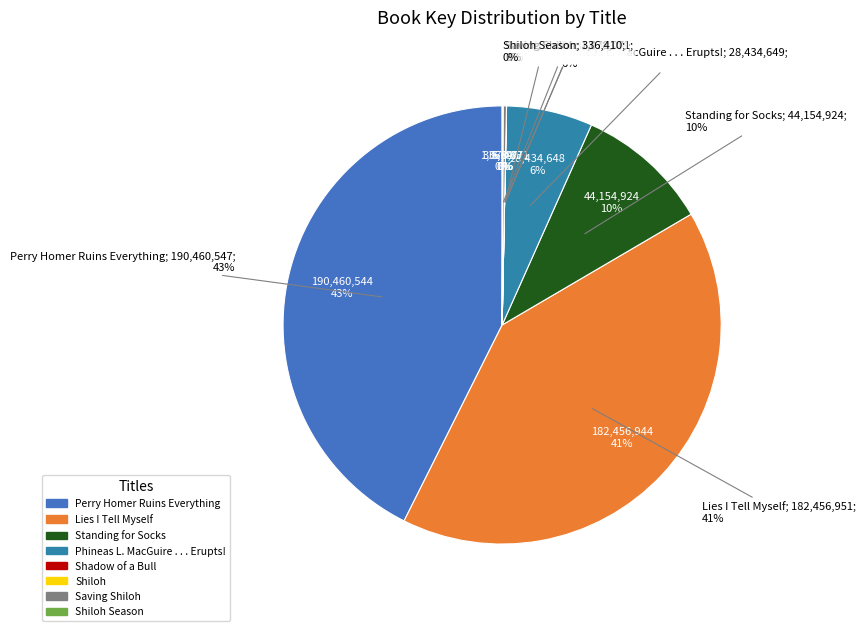

Is there any slice that represents more than half of the pie?

No